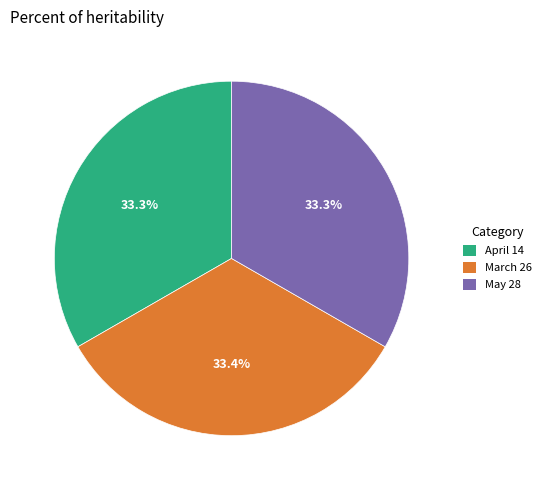

True or false: March 26 accounts for 23% of the total.

False